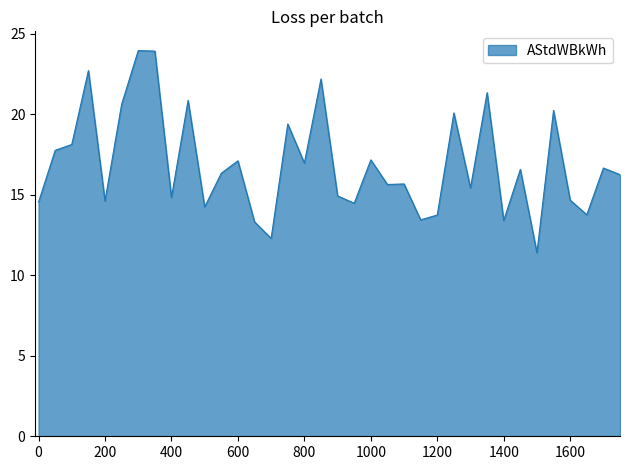

What is the minimum value shown in the chart?

11.4